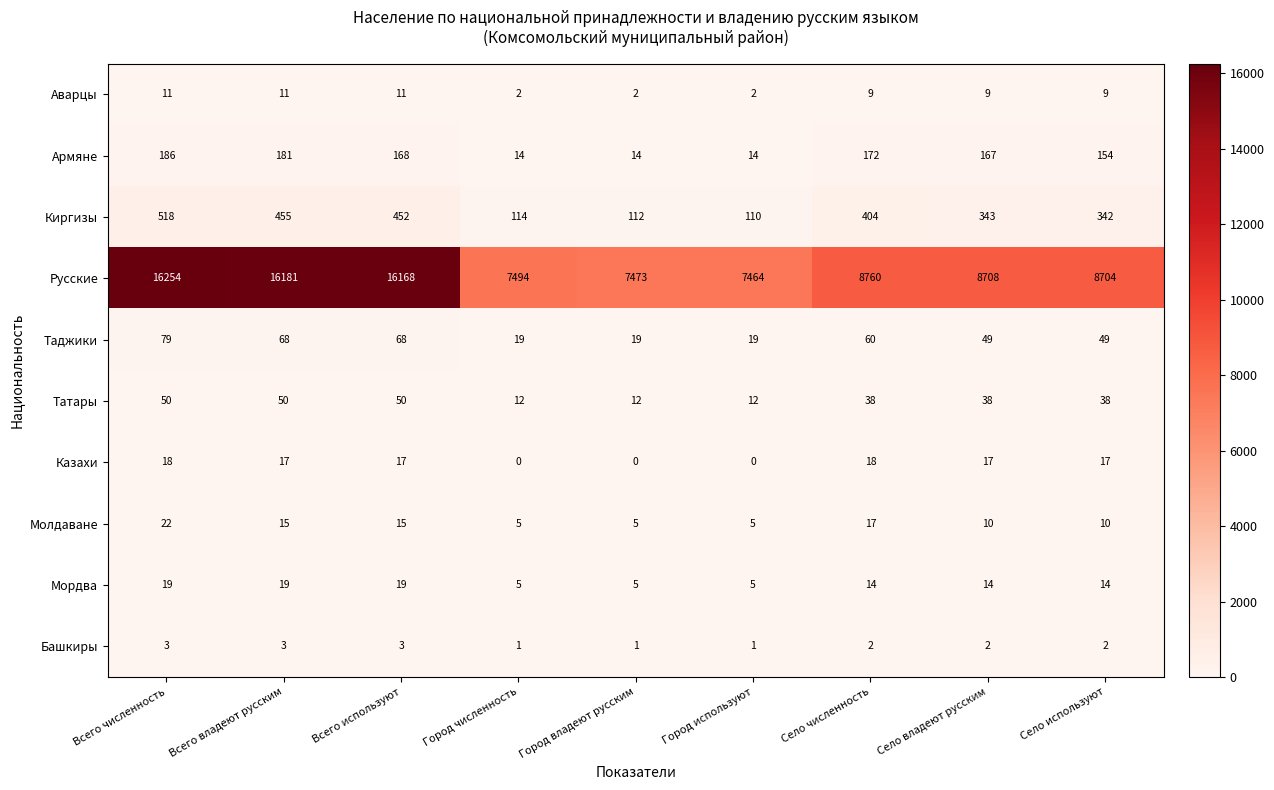

Rank the series by their maximum value, from lowest to highest.

Башкиры, Аварцы, Казахи, Мордва, Молдаване, Татары, Таджики, Армяне, Киргизы, Русские